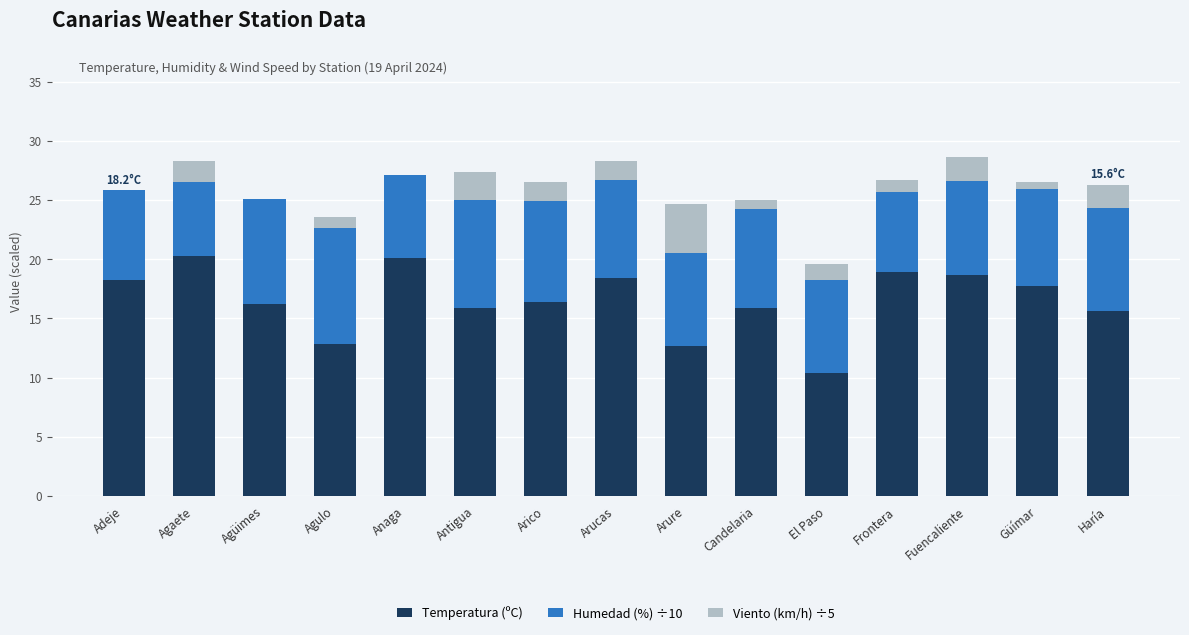

What is the total value across all series at Candelaria?

25.0